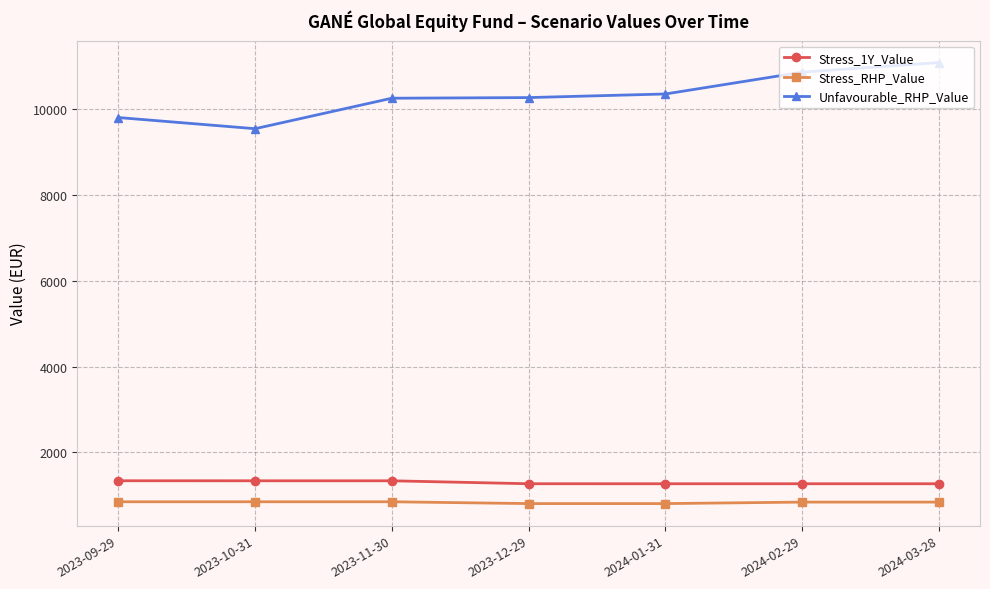

What is the lowest value of the Stress_RHP_Value series?

804.3